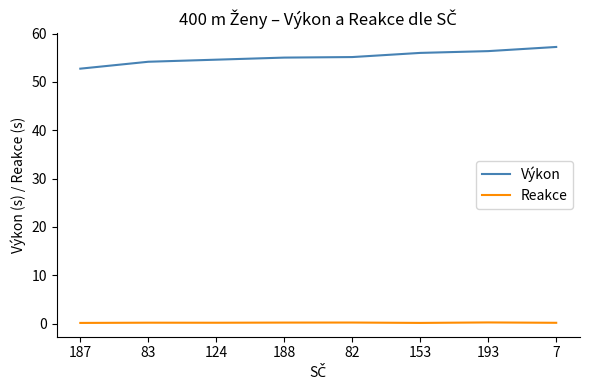

What is the lowest value of the Reakce series?

0.1